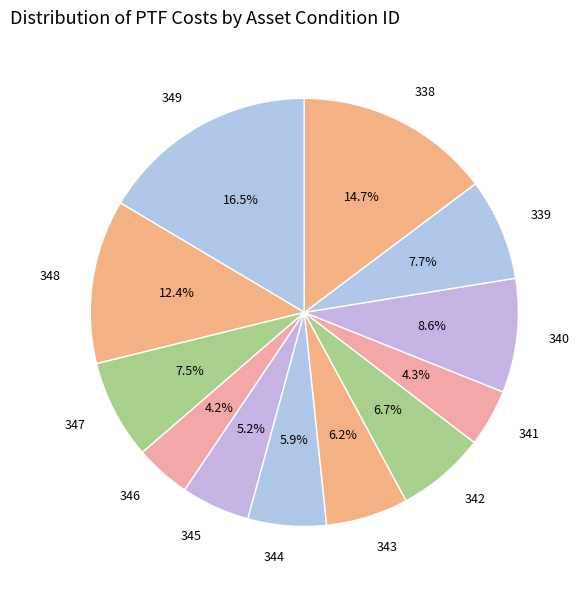

How many segments does this pie chart have?

12